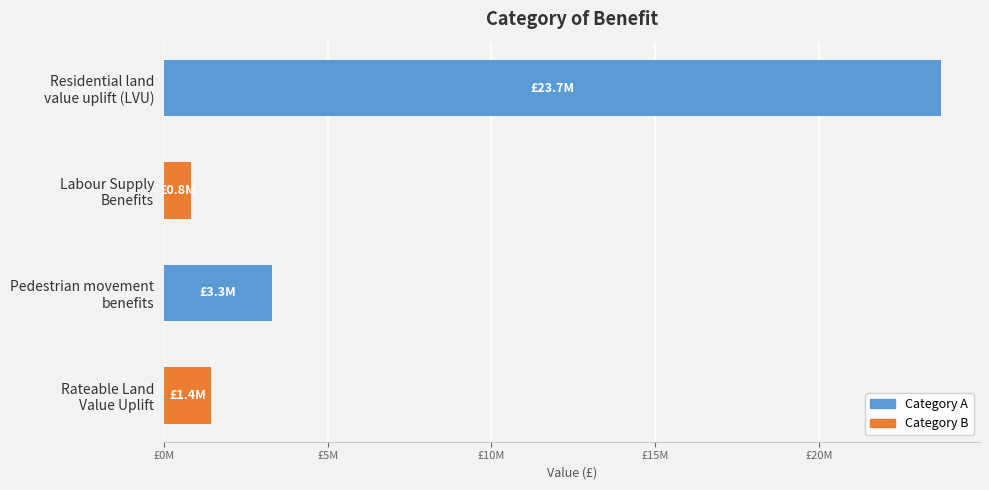

Are the bars horizontal?

Yes